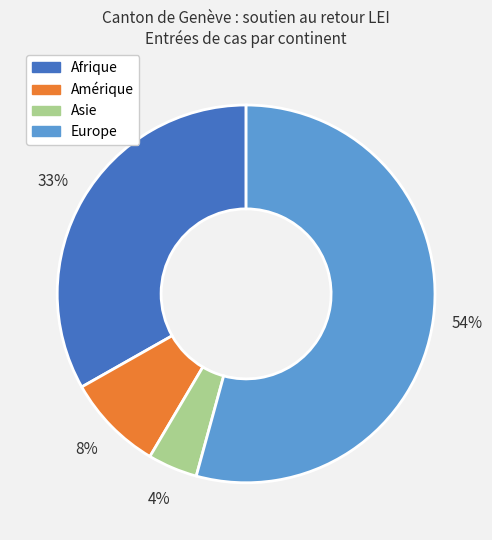

To the nearest percent, what percentage of the pie is Afrique?

33%